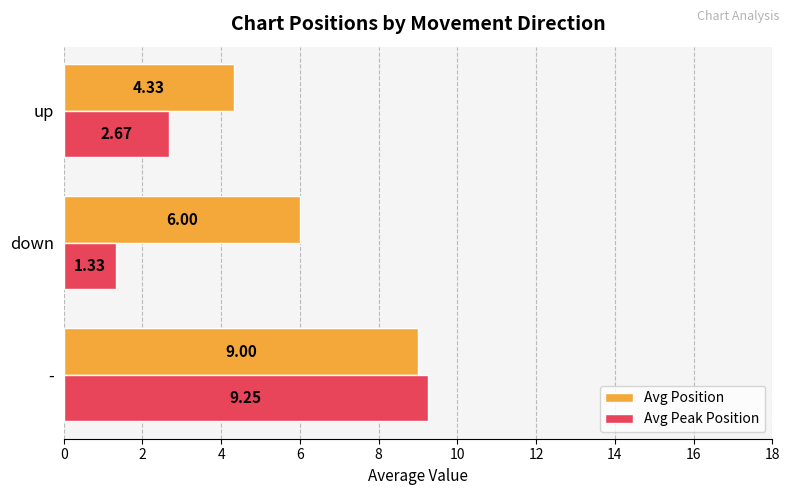

Which series has the widest spread of values?

Avg Peak Position